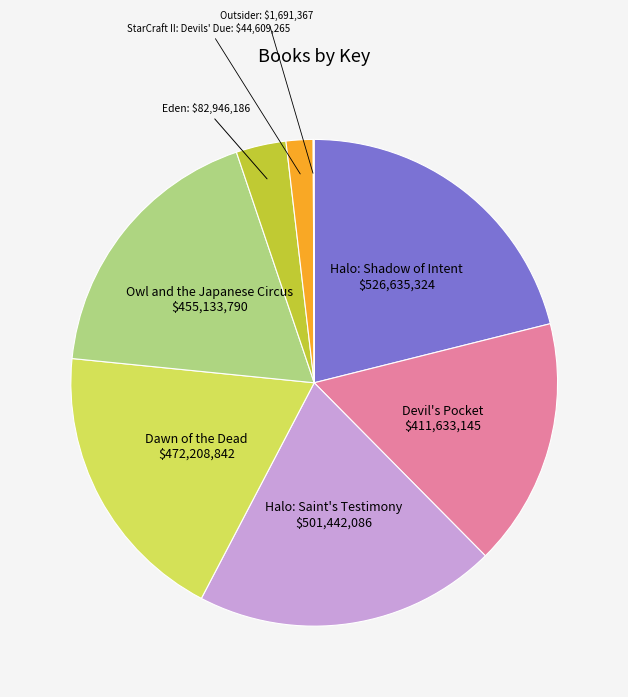

Does any single category account for the majority?

No